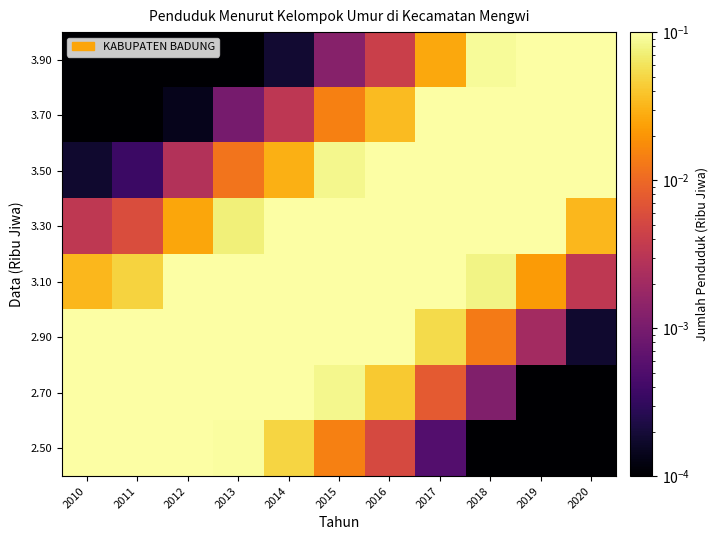

At 2018, list the series in order from largest to smallest.

3.50, 3.70, 3.30, 3.90, 3.10, 2.90, 2.70, 2.50